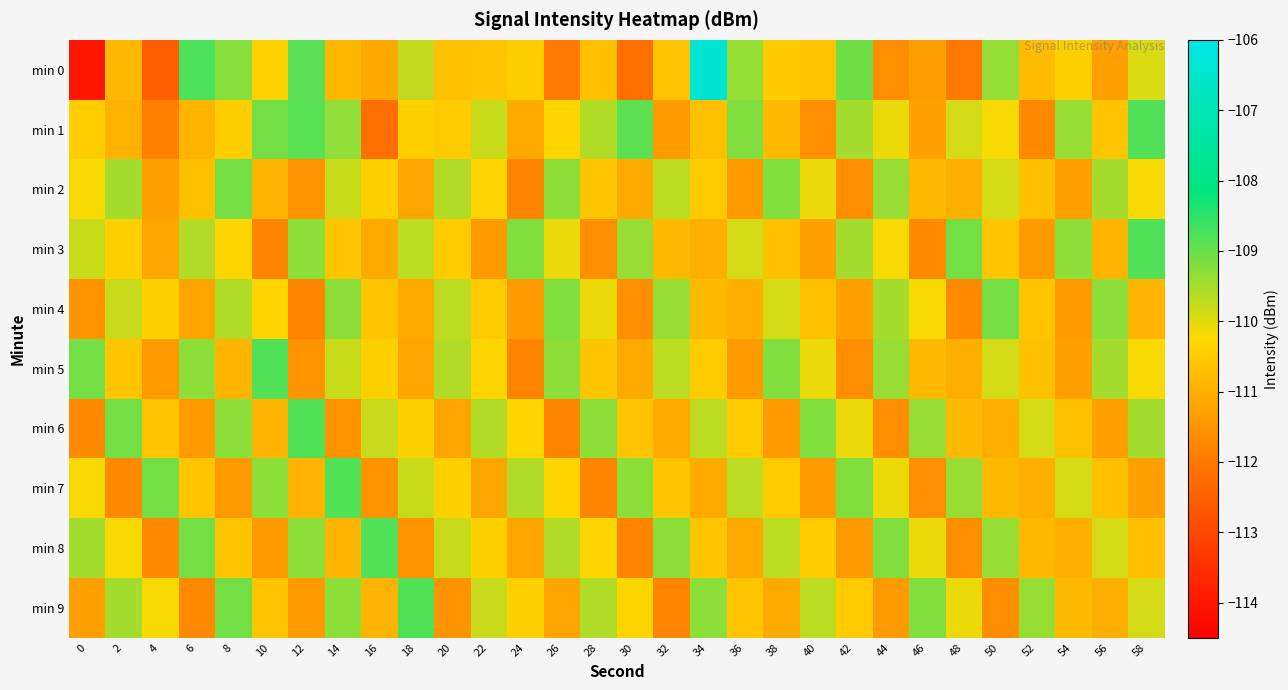

Between 36 and 10, which is larger?

36